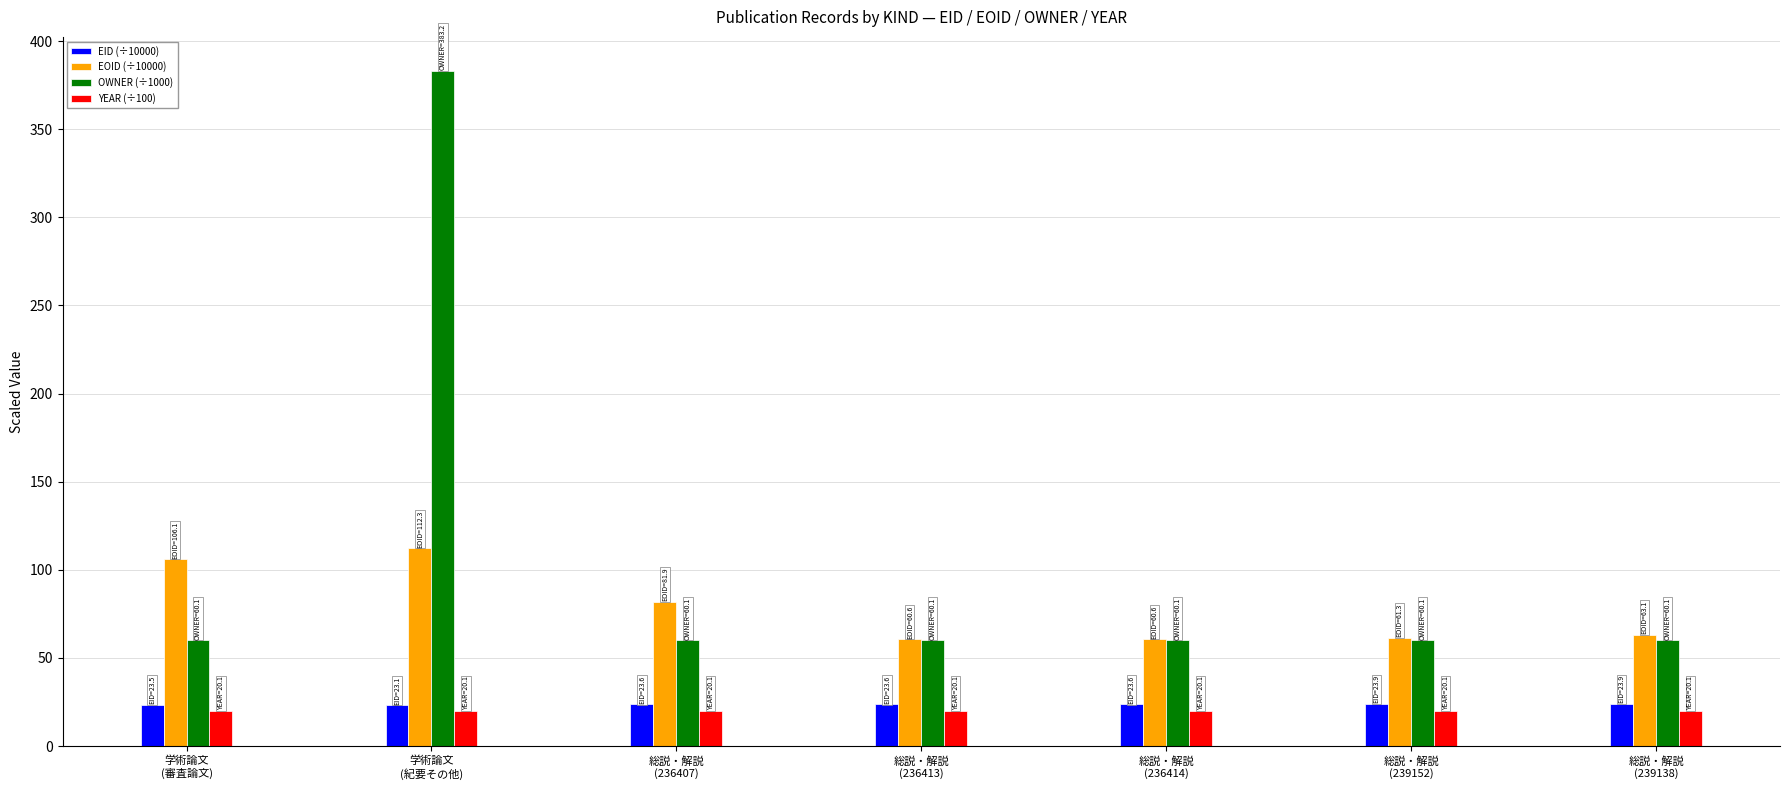

What is the average value of the EOID (÷10000) series?

78.0